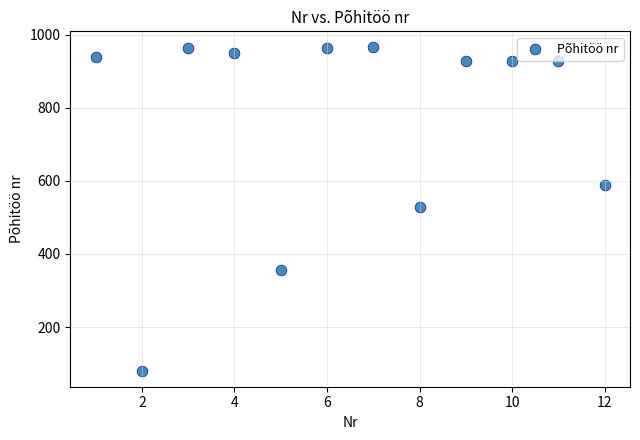

What is the range of X values (max minus min)?

11